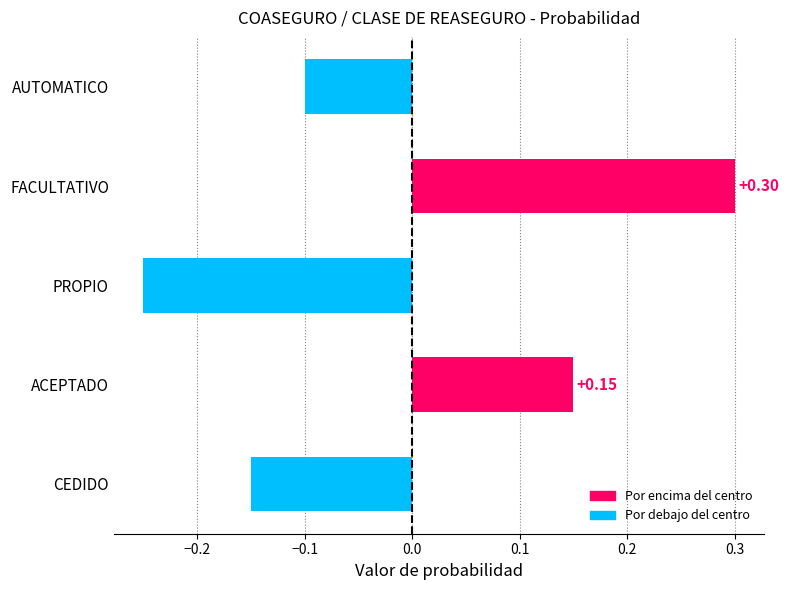

What is the greatest value displayed?

0.3